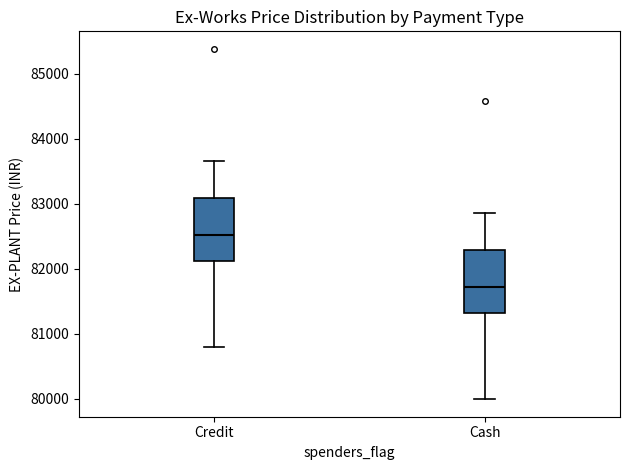

Which box's median line is the lowest?

Cash